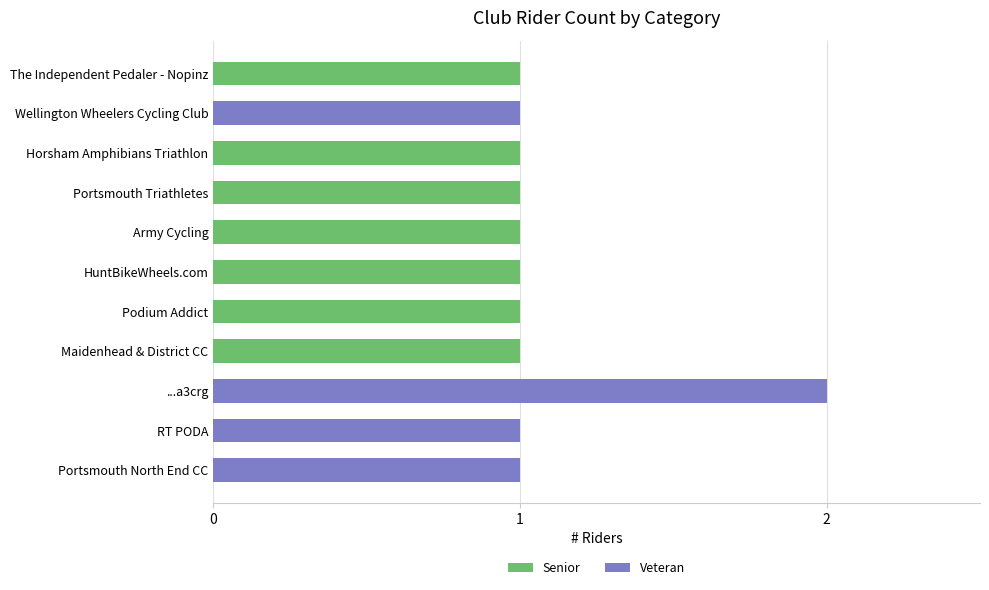

At which category is the sum across all series the highest?

...a3crg